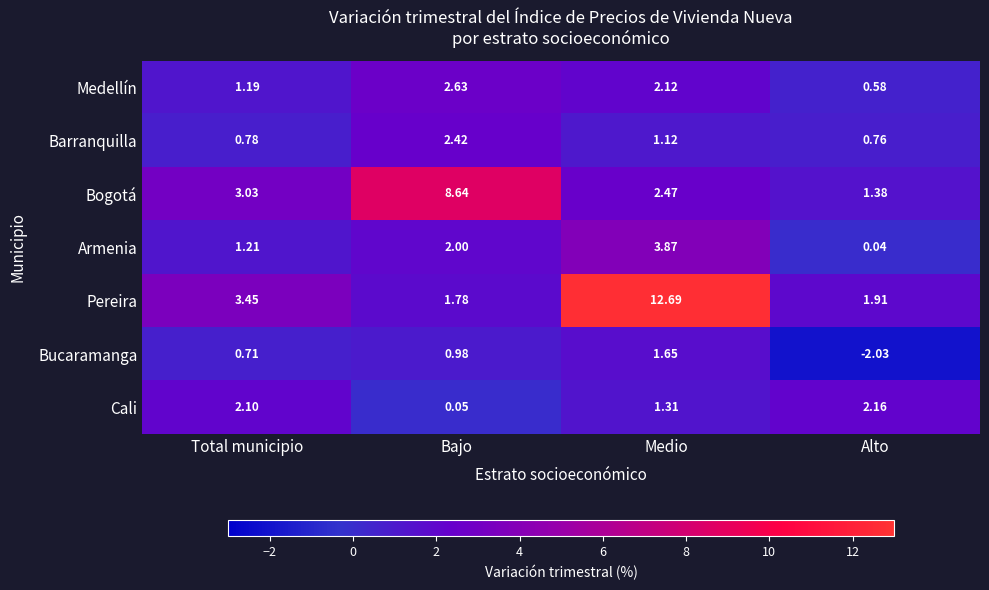

Which series has the largest total across all categories?

Pereira